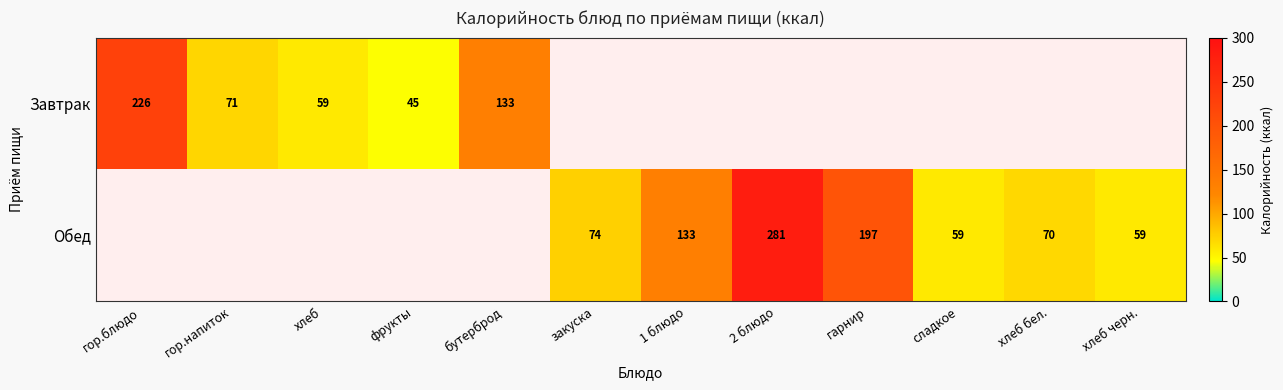

The value of Обед at сладкое is 23. True or false?

False